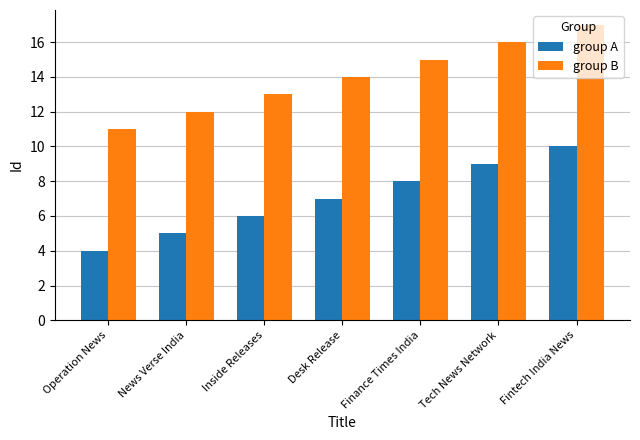

How many group A values are between 5 and 9?

5